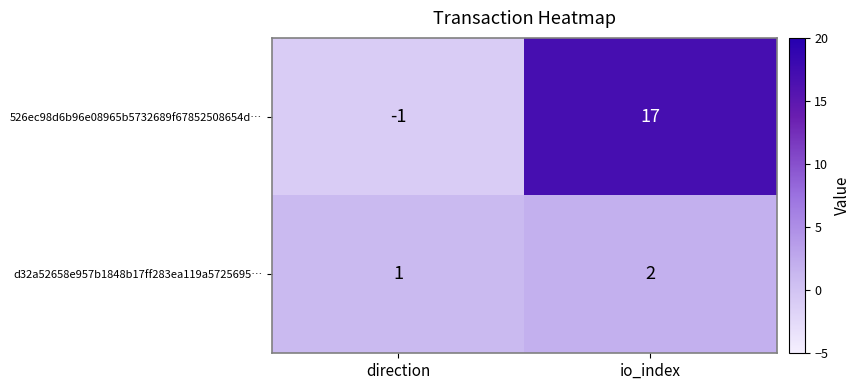

At which category is the sum across all series the highest?

io_index